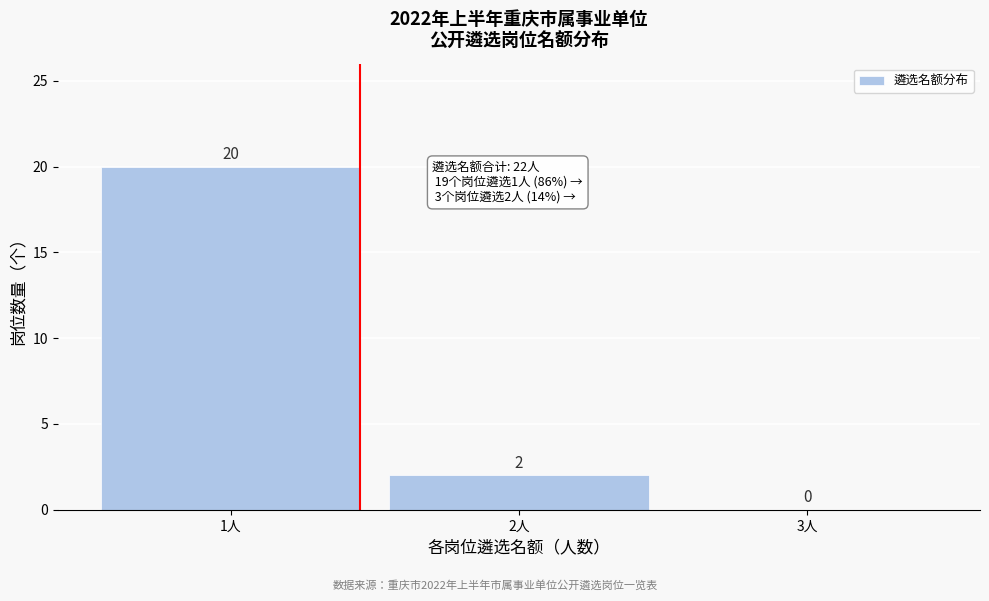

Reading left to right, list all the values displayed in this chart.

1人=20	2人=2	3人=0